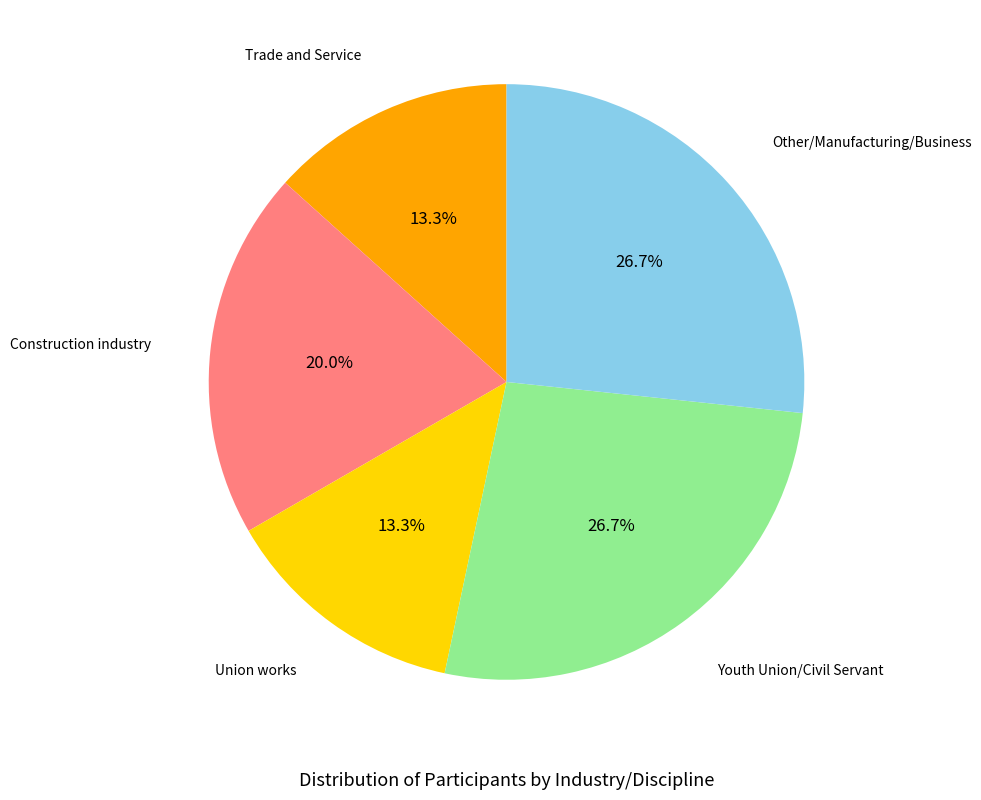

Is there a majority slice in this chart?

No